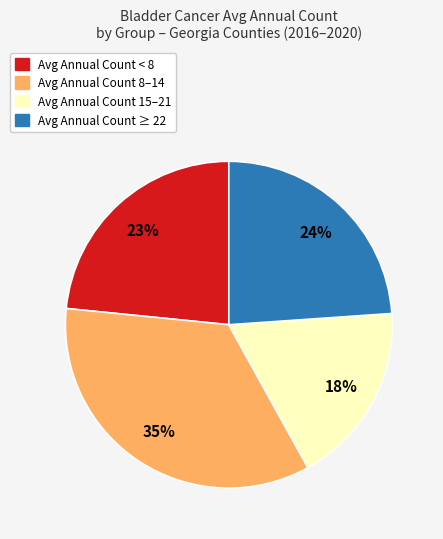

Does any single category account for the majority?

No